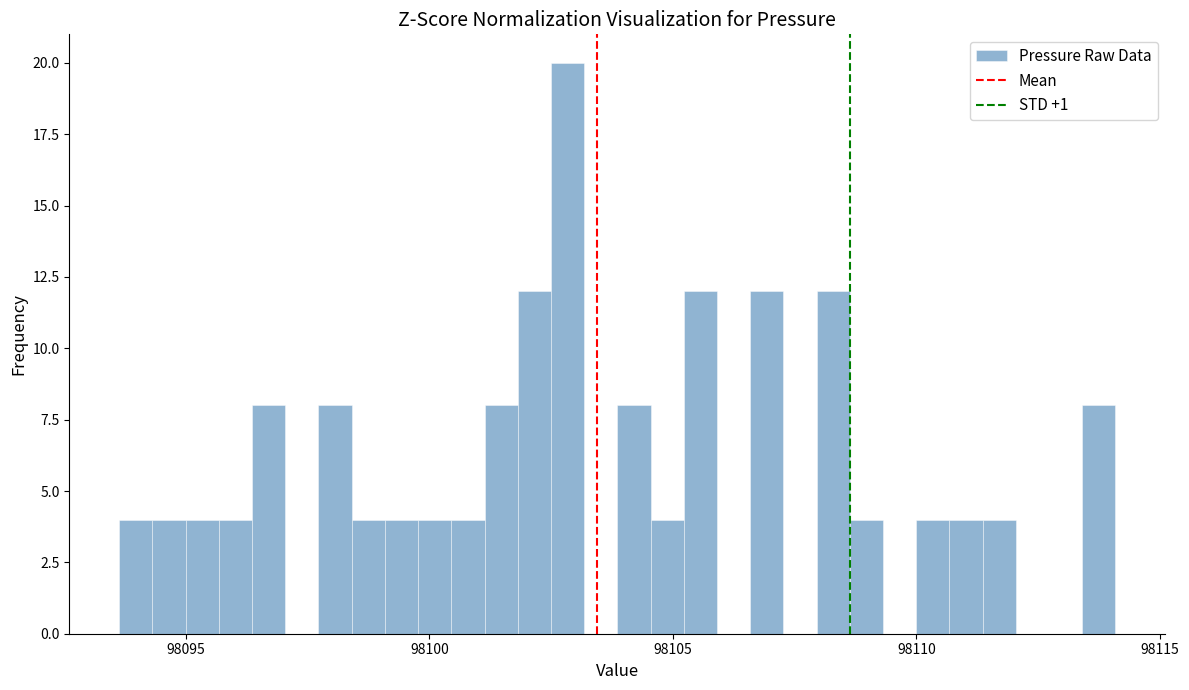

Around what value on the x-axis is the tallest bar? Give the approximate position of its centre, as read against the axis.

98103.0